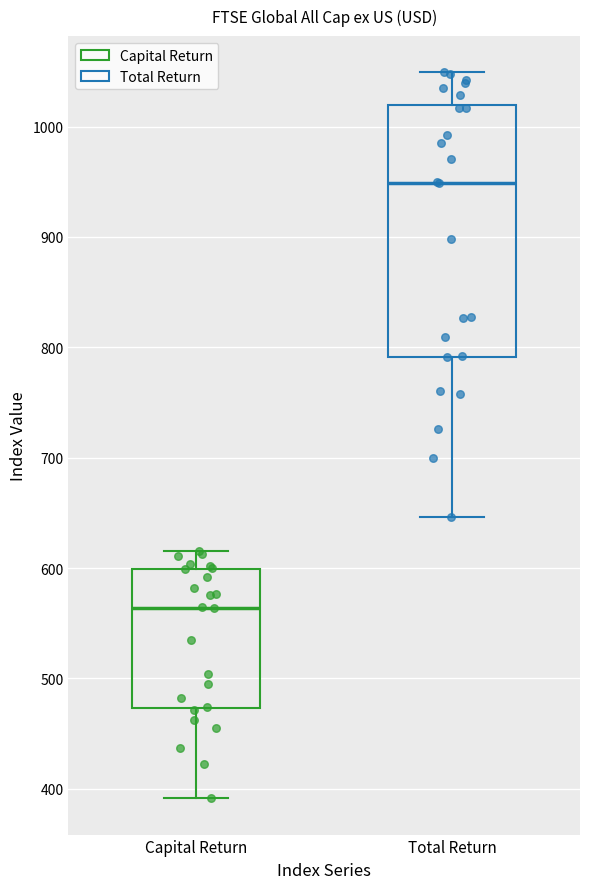

Comparing the boxes themselves (not the whiskers), which one is the tallest?

Total Return